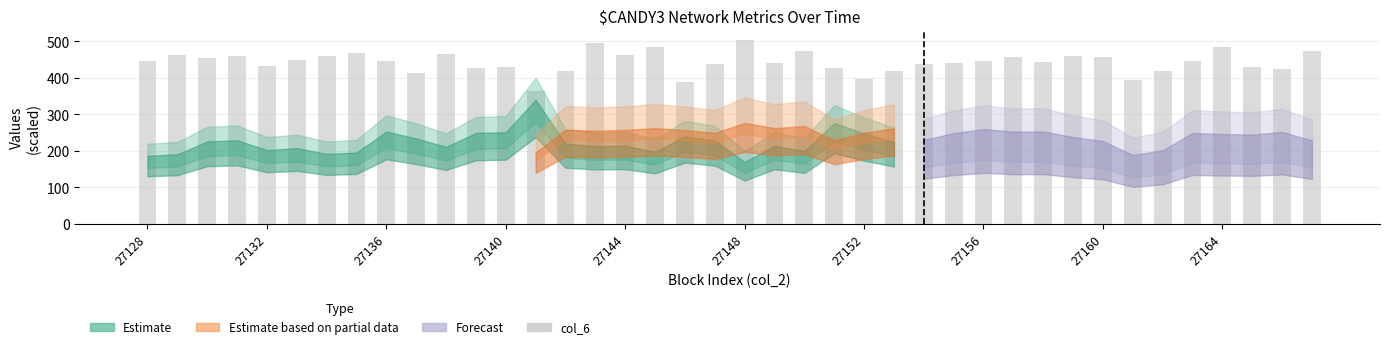

How many series are shown in this chart?

1